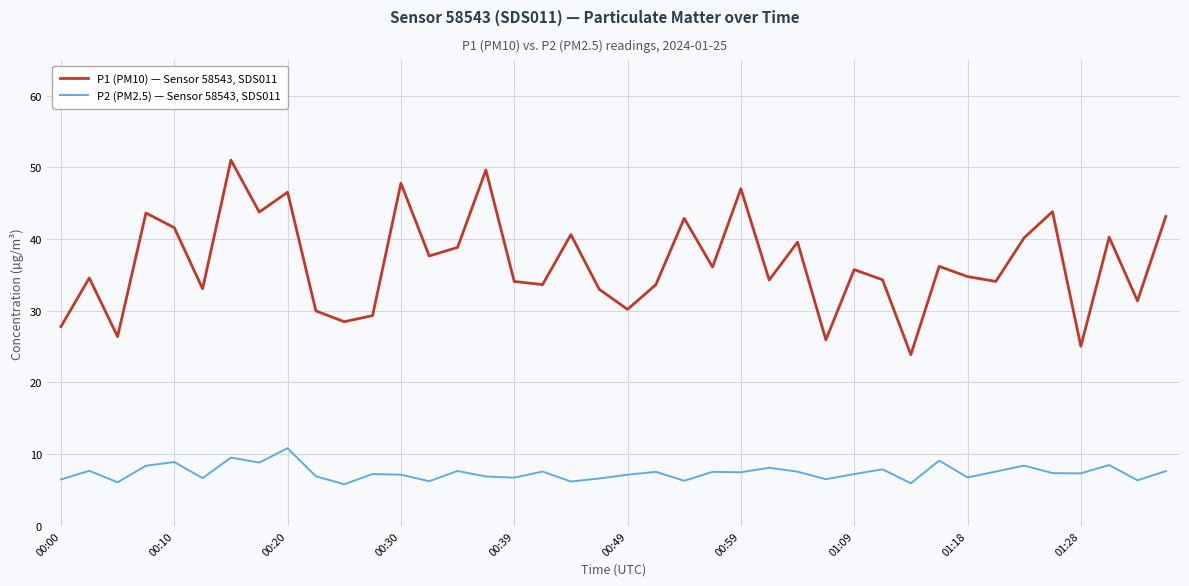

True or false: P2 (PM2.5) — Sensor 58543, SDS011 has more than 2 interior local peaks.

True